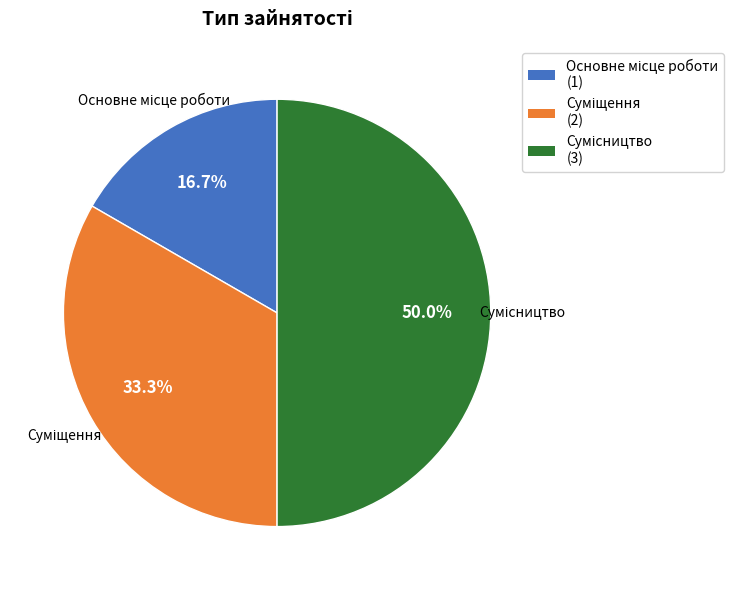

To the nearest percent, what is the difference between the Сумісництво and Суміщення slice percentages?

17%